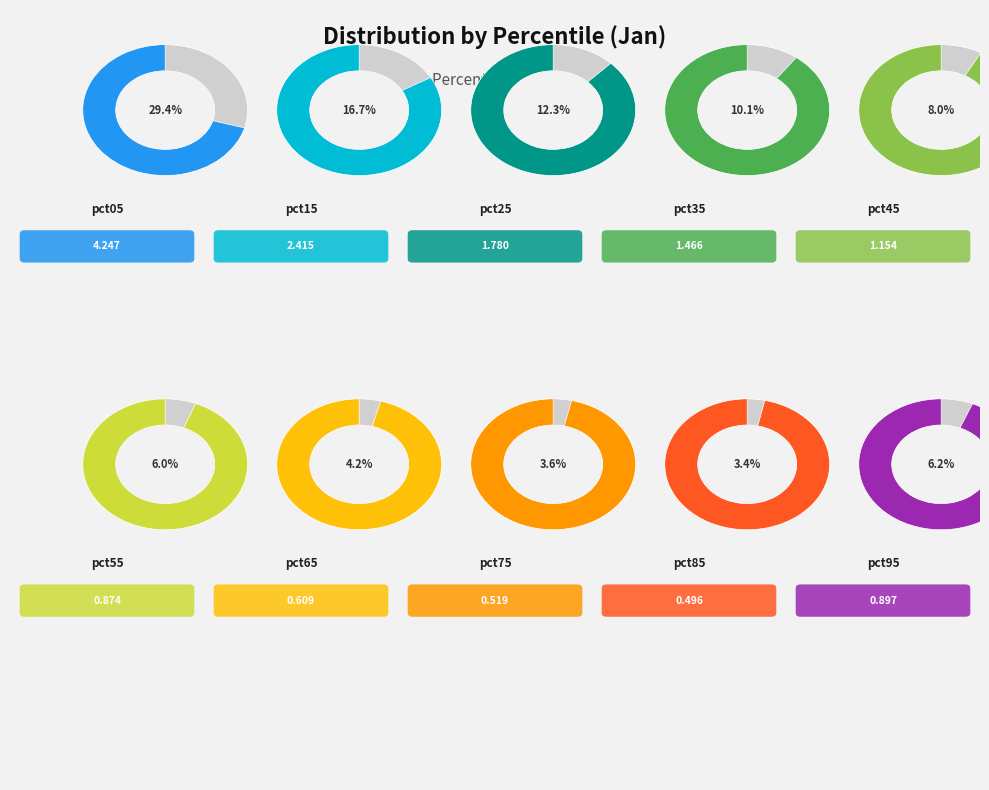

Is pct75 the majority of the pie?

No